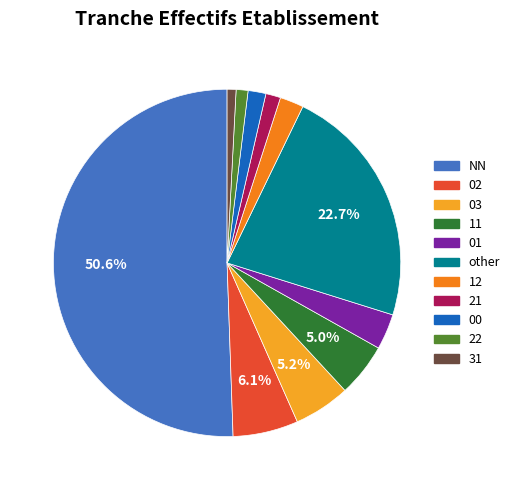

Is there a majority slice in this chart?

Yes